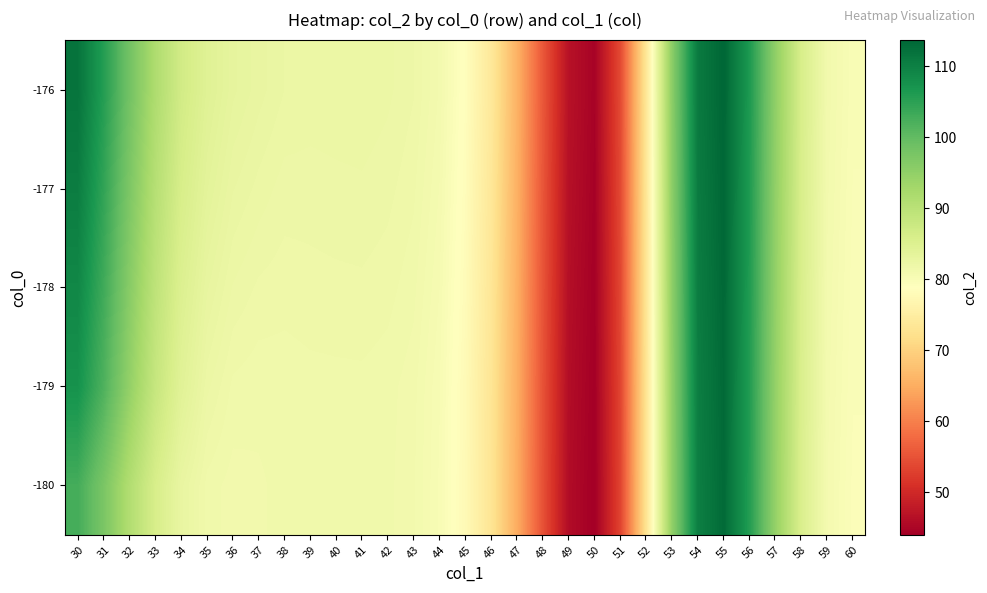

What is the total value across all series at 37?

409.6